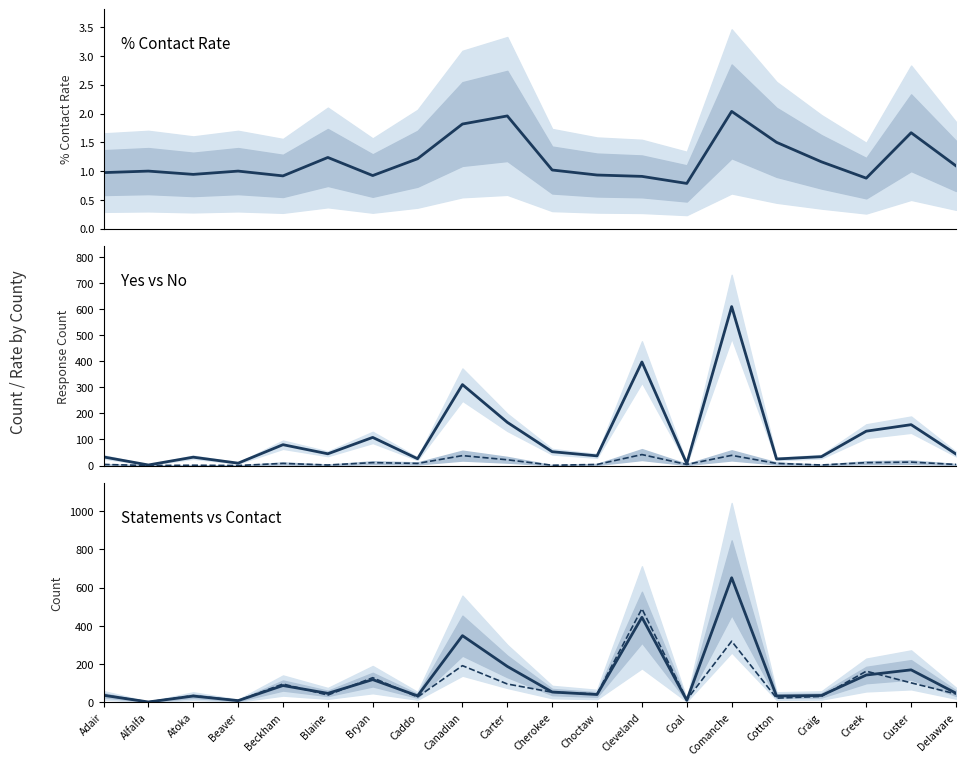

How many lines are shown in the chart?

5